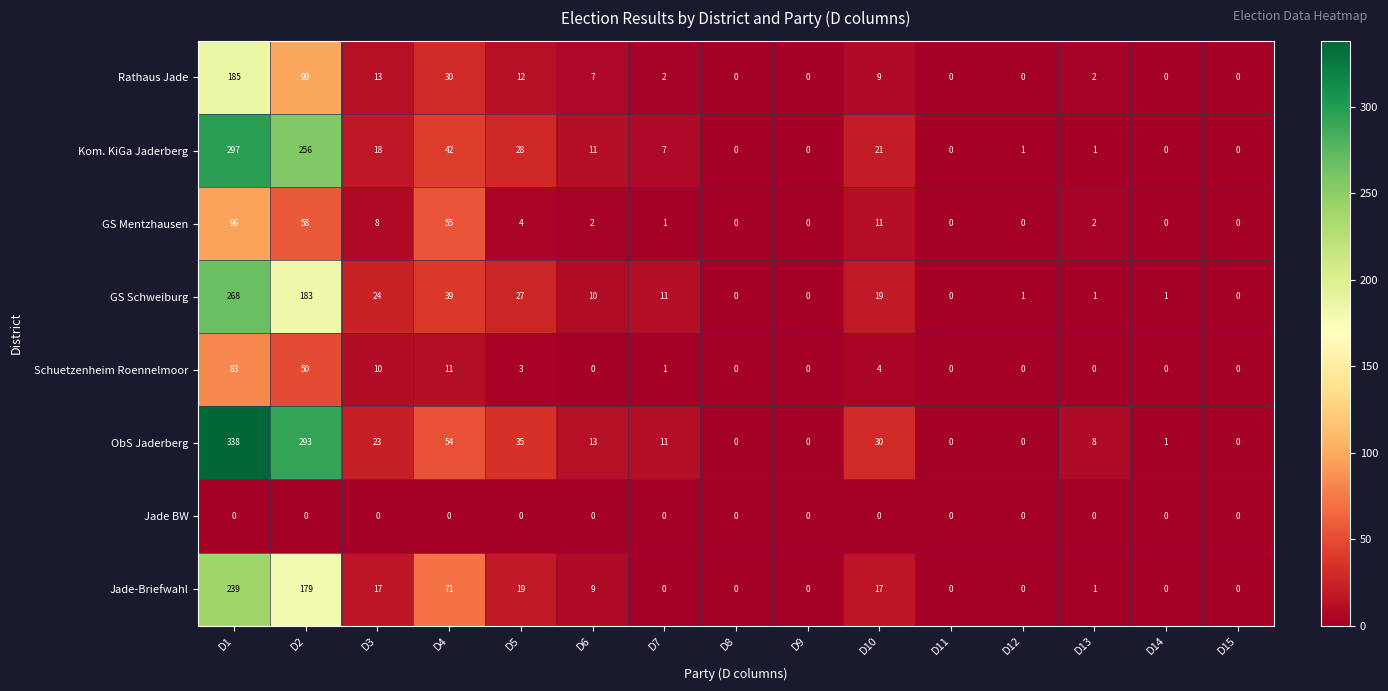

At which label does Kom. KiGa Jaderberg reach its peak?

D1